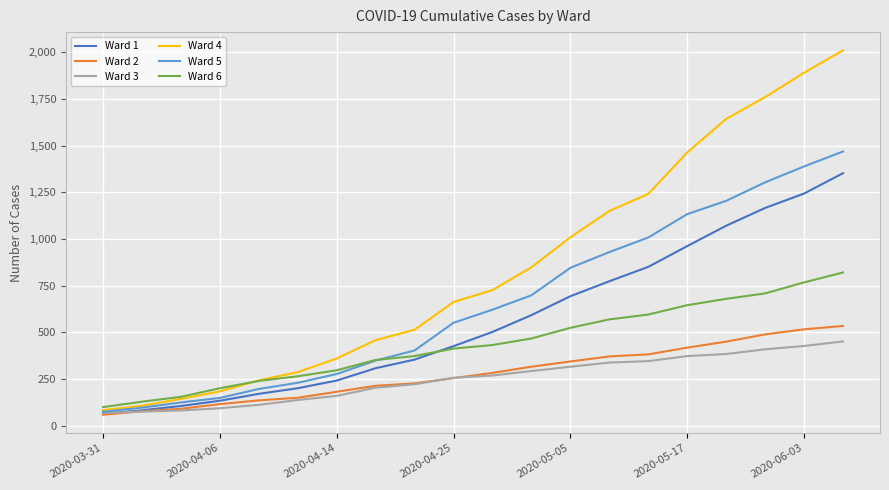

What is the maximum value for Ward 3?

452